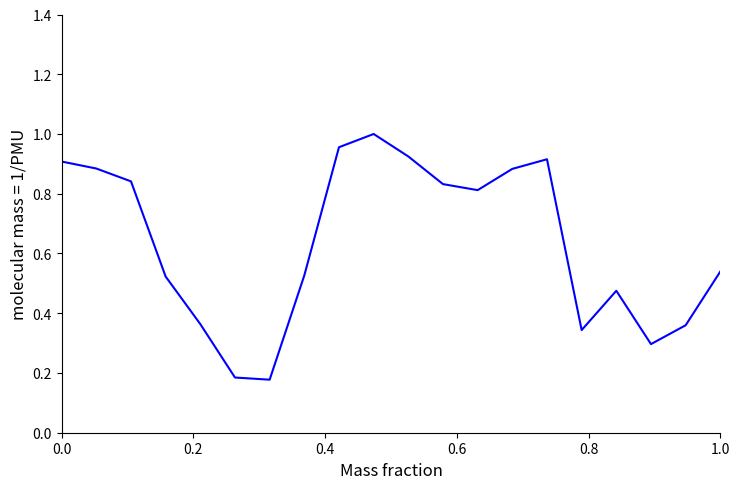

True or false: the data shows 0.9 at 0.0.

True